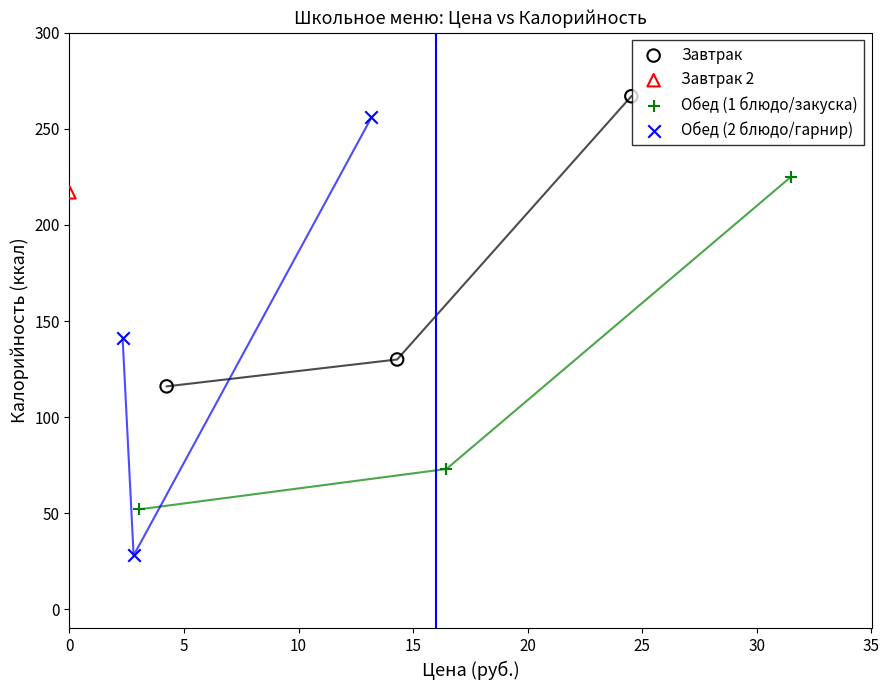

What are all the series names shown in the legend?

Завтрак, Завтрак 2, Обед (1 блюдо/закуска), Обед (2 блюдо/гарнир)